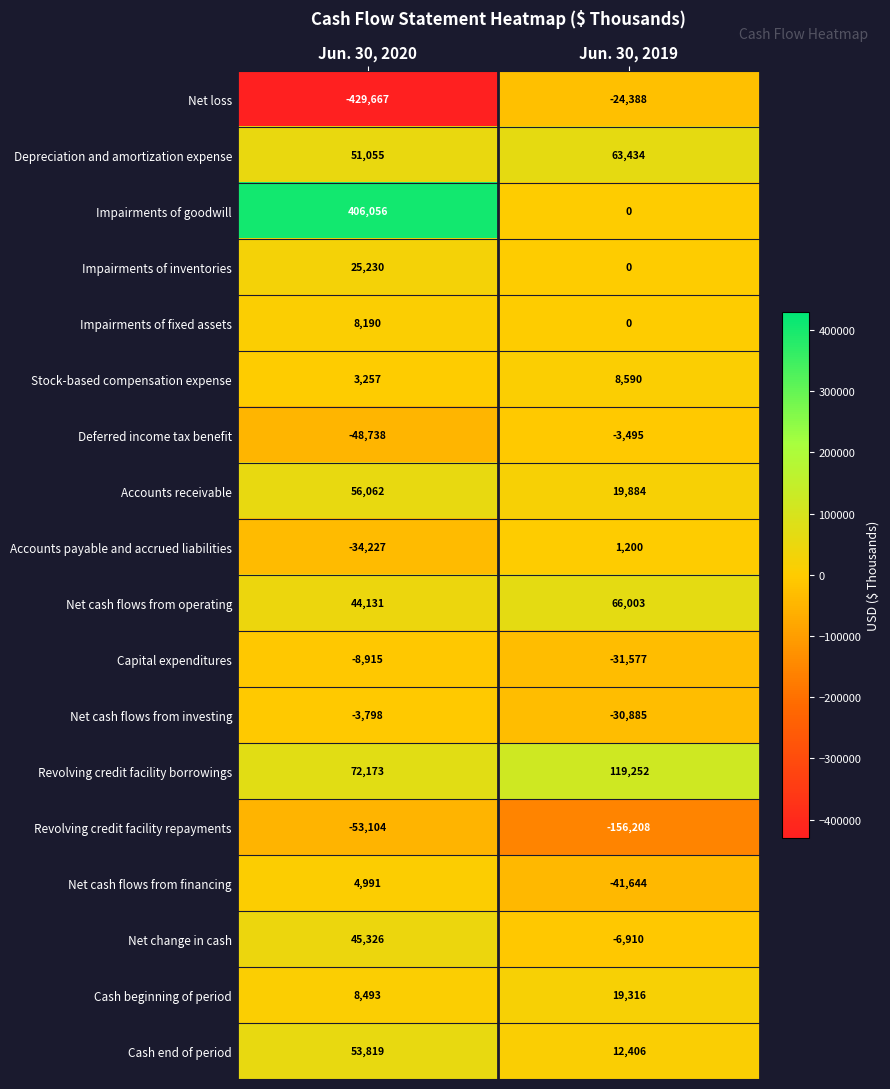

What is the total value across all series at Jun. 30, 2020?

200334